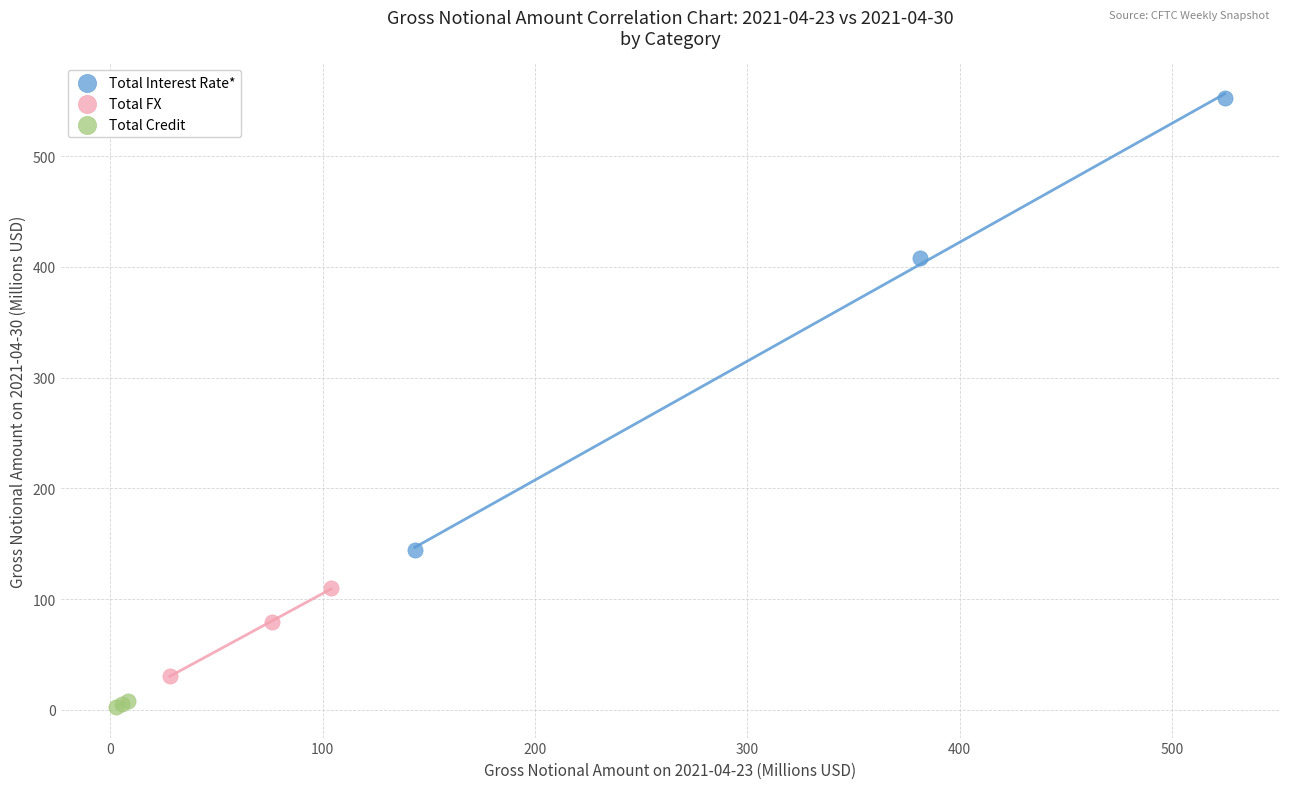

Which series has the largest Y range (max minus min)?

Total Interest Rate*